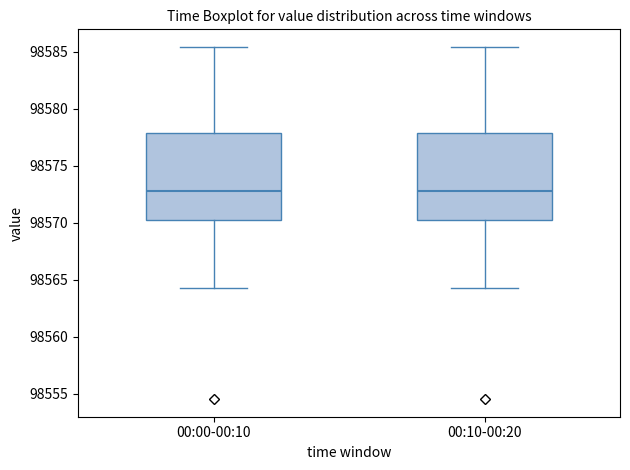

Where does the lower whisker of the box for 00:10-00:20 end on the y-axis? The values are not printed on the chart, so give them approximately, as read against the axis.

98564.5